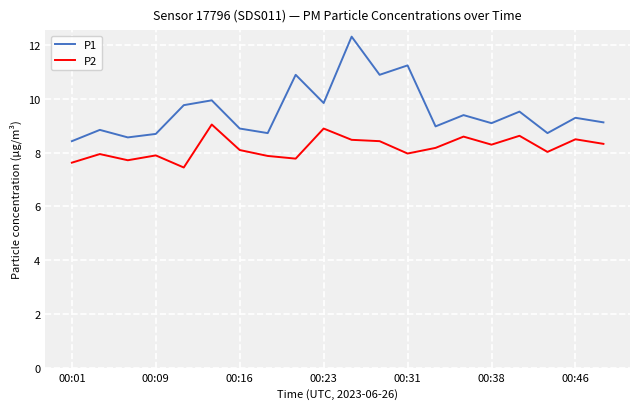

Which series has the widest spread of values?

P1